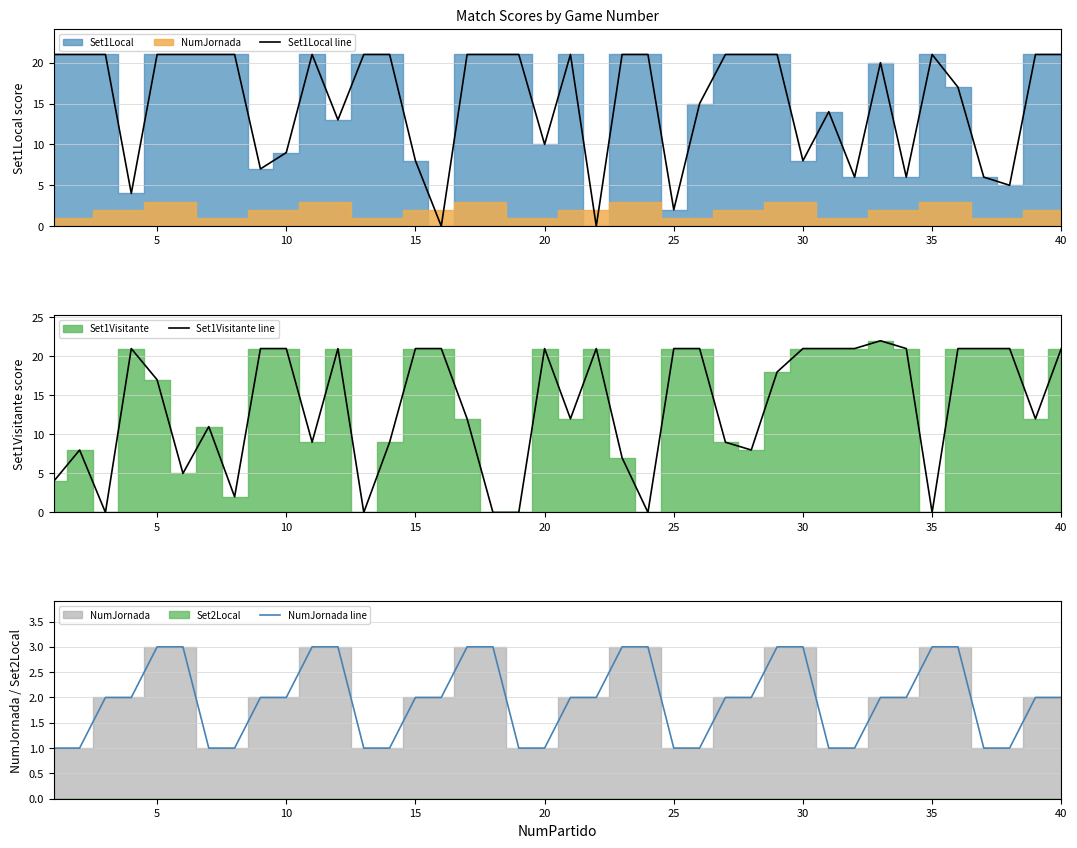

List the series in order of their peak value, highest first.

Set1Visitante line, Set1Local line, NumJornada line